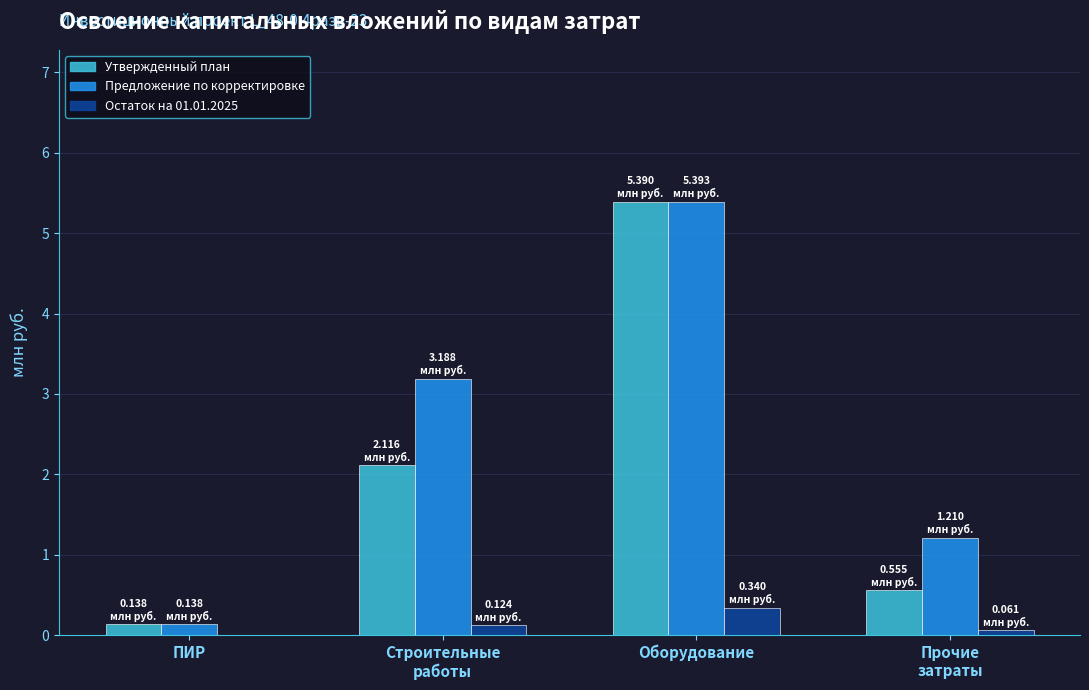

Which series has the largest total across all categories?

Предложение по корректировке